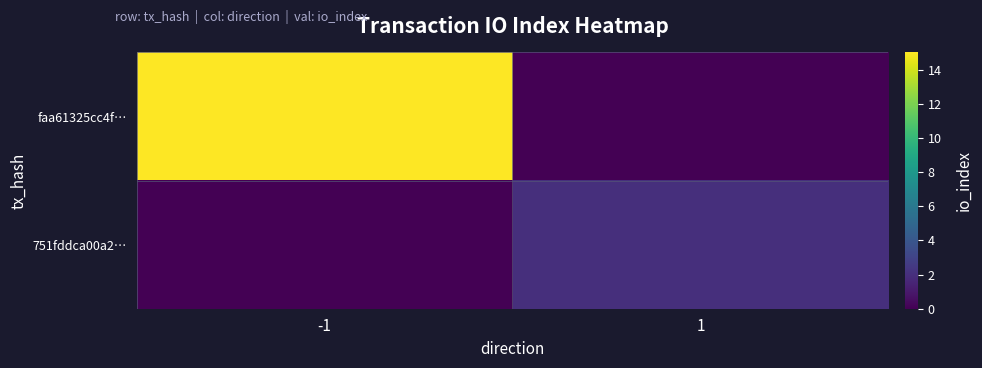

What is the spread (max minus min) of values at -1?

15